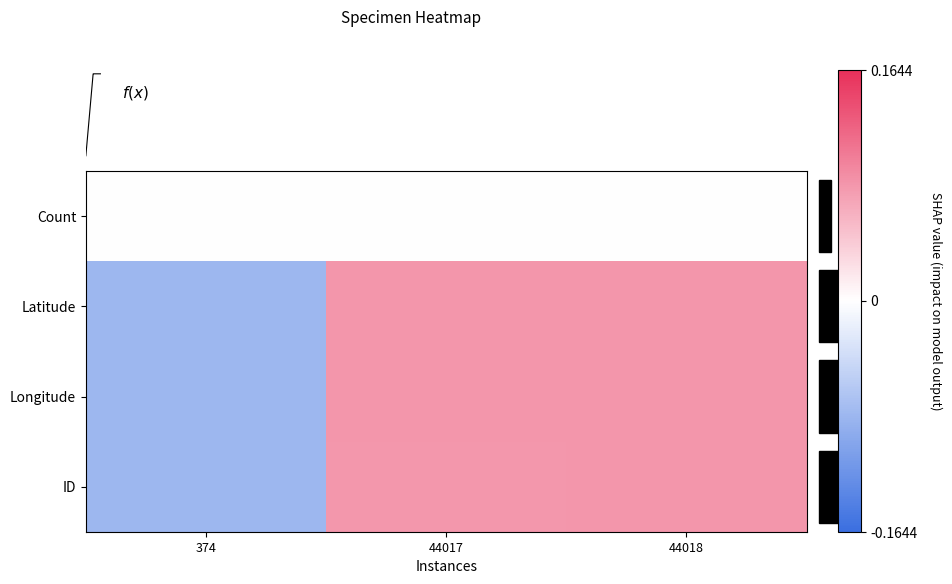

At how many categories does at least one series exceed 0?

2